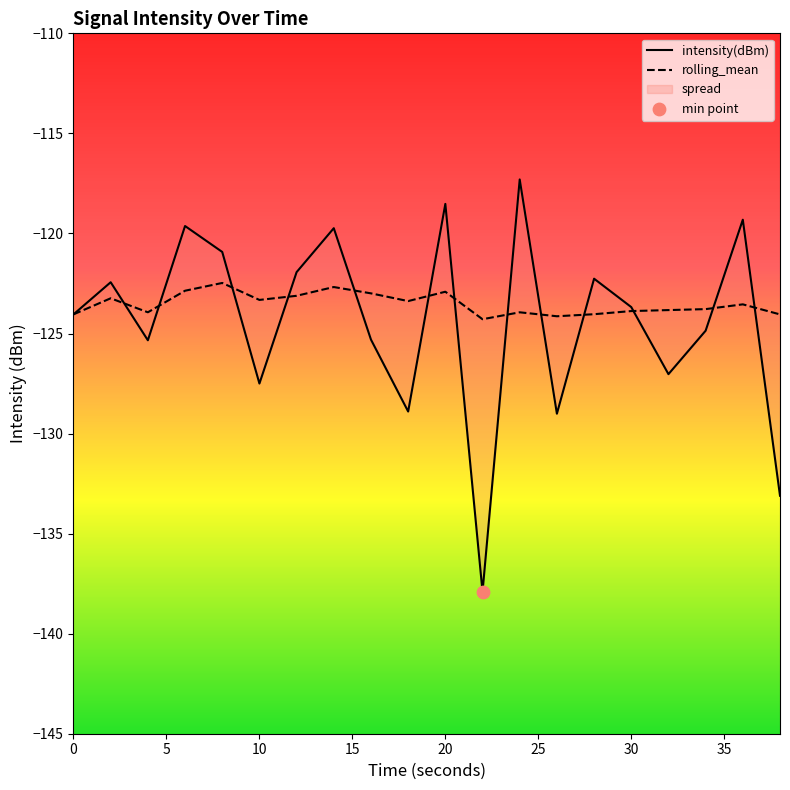

Which series has the largest total across all categories?

rolling_mean